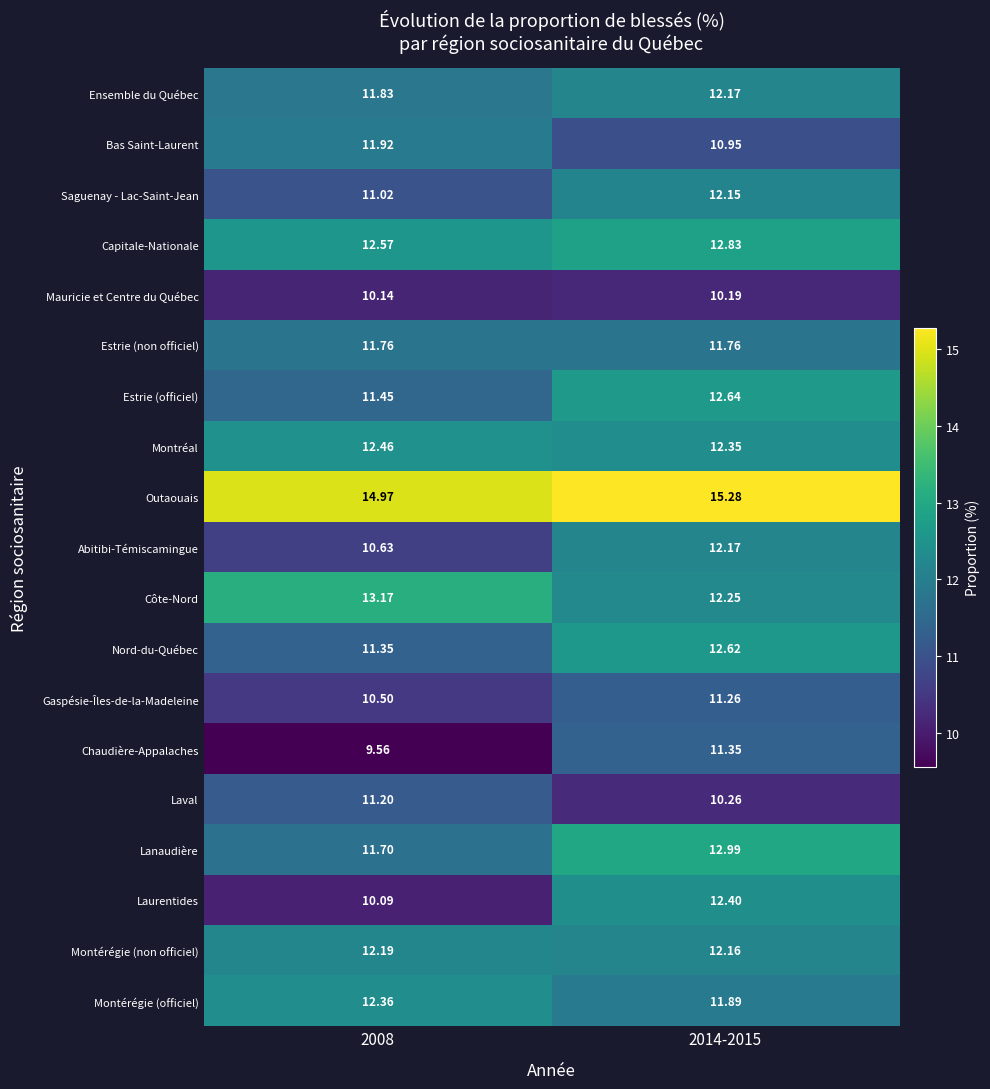

At which category is the sum across all series the highest?

2014-2015